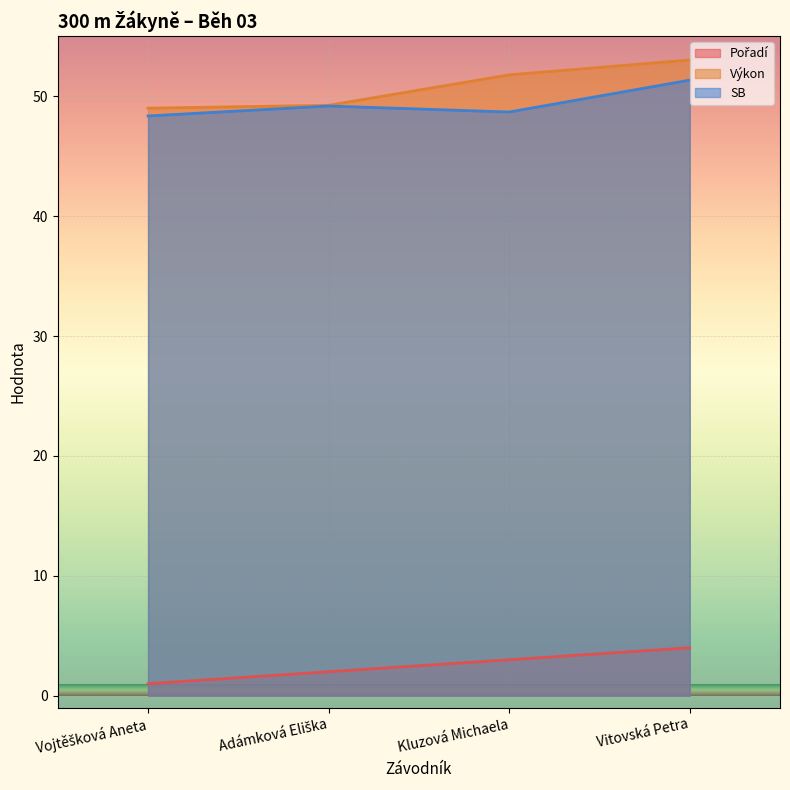

What are all the series names shown in the legend?

Pořadí, Výkon, SB